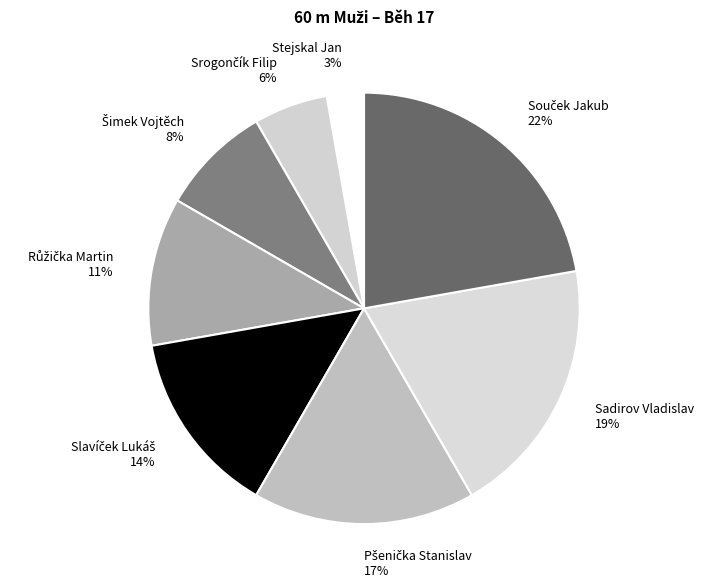

To the nearest percent, what percentage of the pie is Sadirov Vladislav?

19%